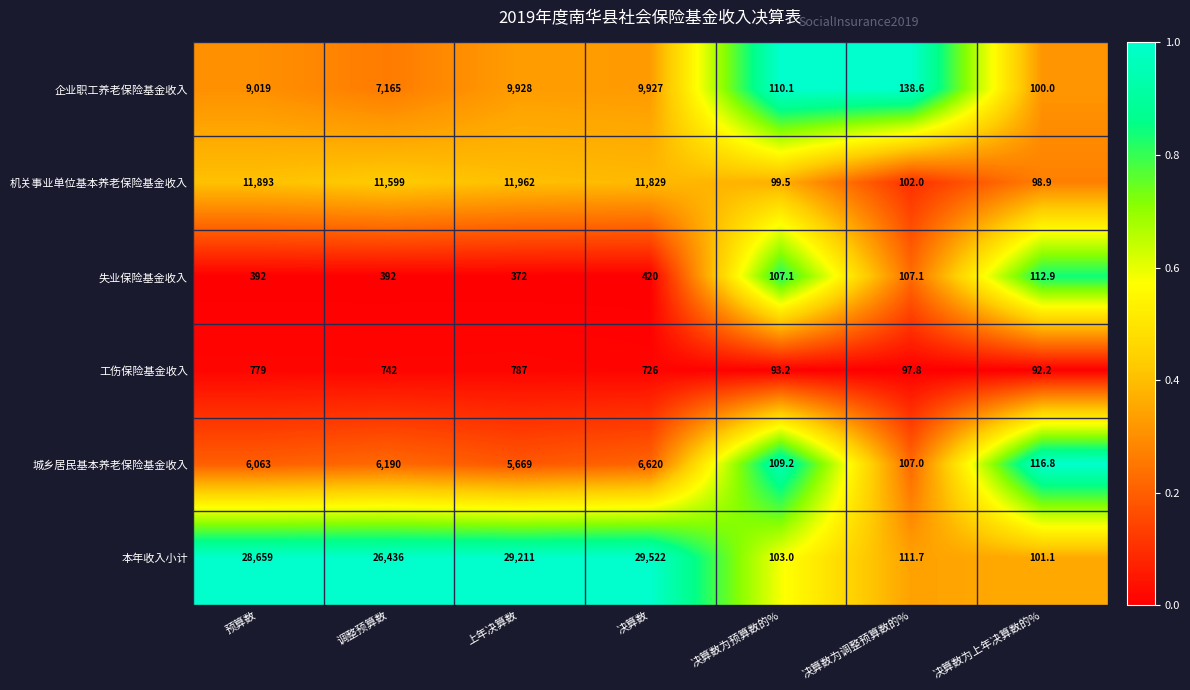

Read the 失业保险基金收入 value at 决算数为上年决算数的%.

112.9